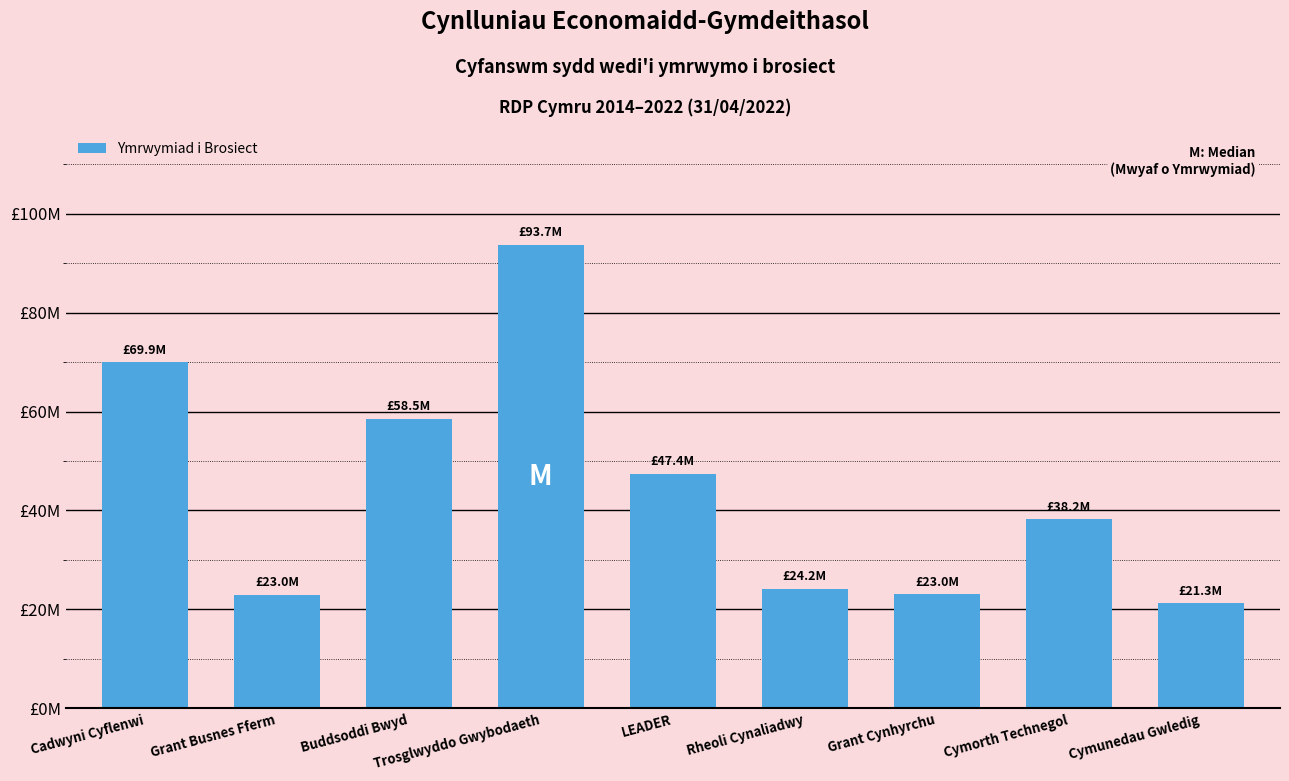

What is the value of the 2nd bar from the left?

22968193.0